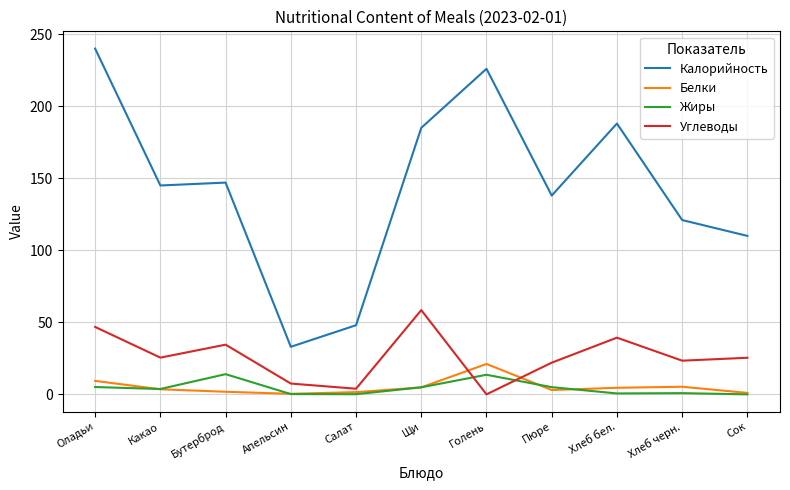

Which series has the widest spread of values?

Калорийность